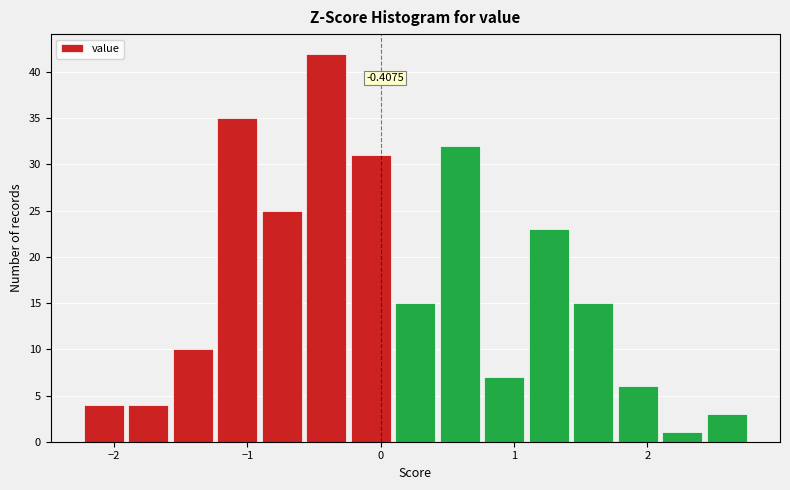

Around what value on the x-axis is the tallest bar? Give the approximate position of its centre, as read against the axis.

-0.4